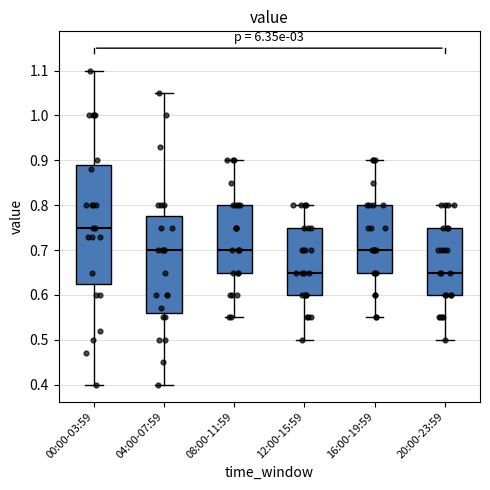

Comparing the boxes themselves (not the whiskers), which one is the tallest?

00:00-03:59